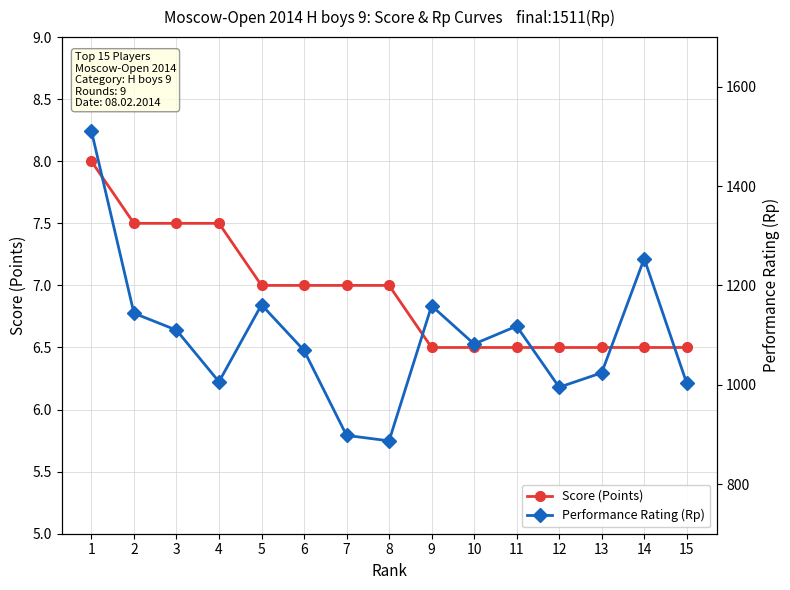

What is the spread (max minus min) of values at 14?

1247.5